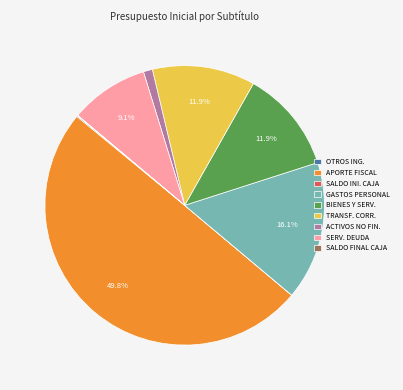

Is BIENES Y SERV. the majority of the pie?

No